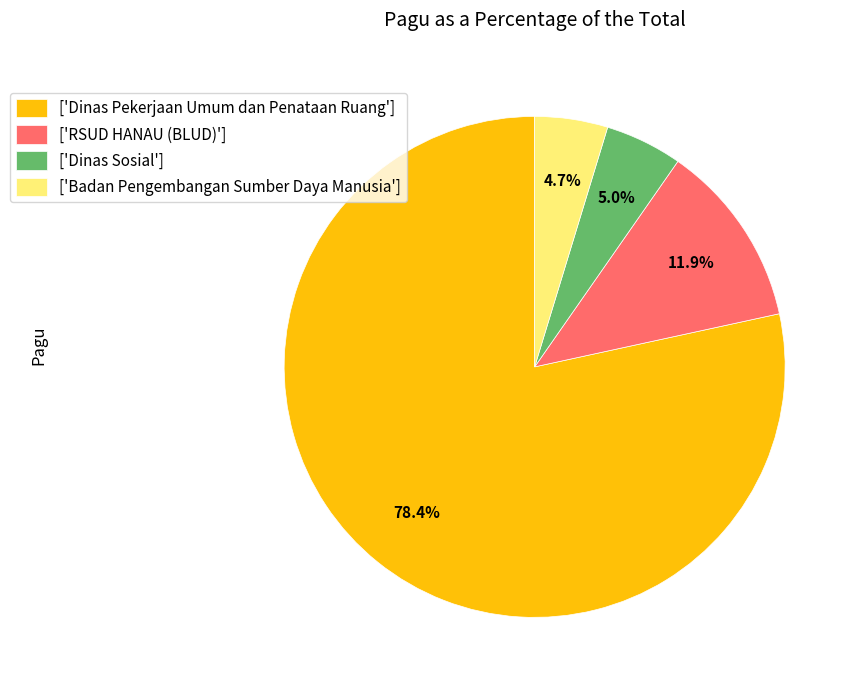

How much of the chart is everything except ['Dinas Pekerjaan Umum dan Penataan Ruang']?

21.6%